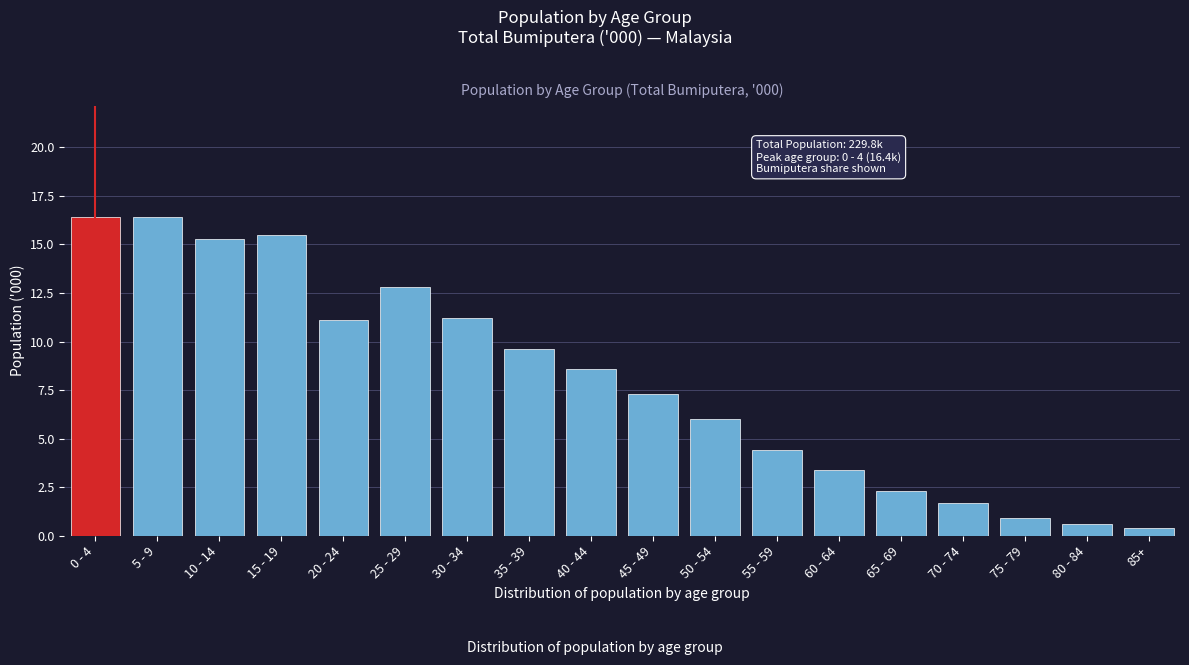

Reading left to right, transcribe all the data shown in this chart.

16.4	16.4	15.3	15.5	11.1	12.8	11.2	9.6	8.6	7.3	6.0	4.4	3.4	2.3	1.7	0.9	0.6	0.4